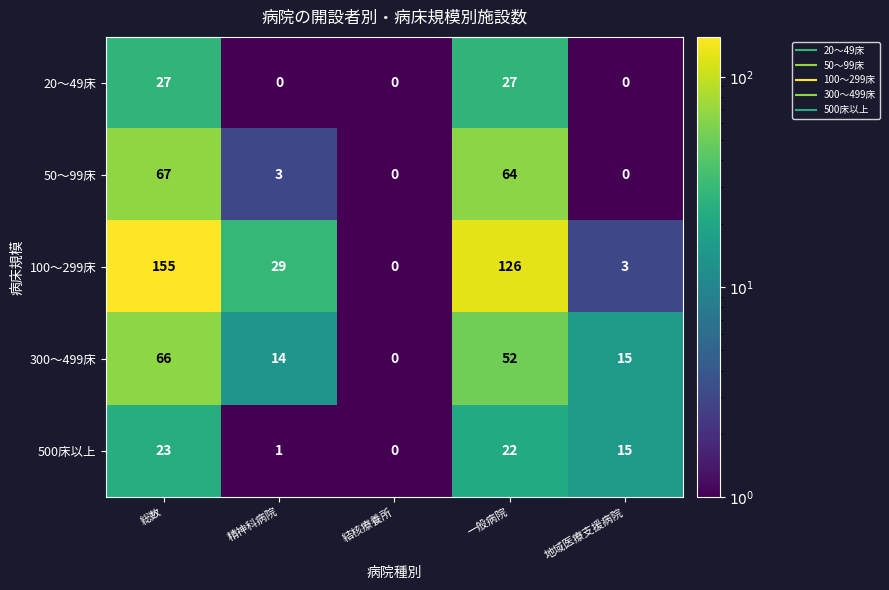

At which label does 100～299床 first exceed 29?

総数